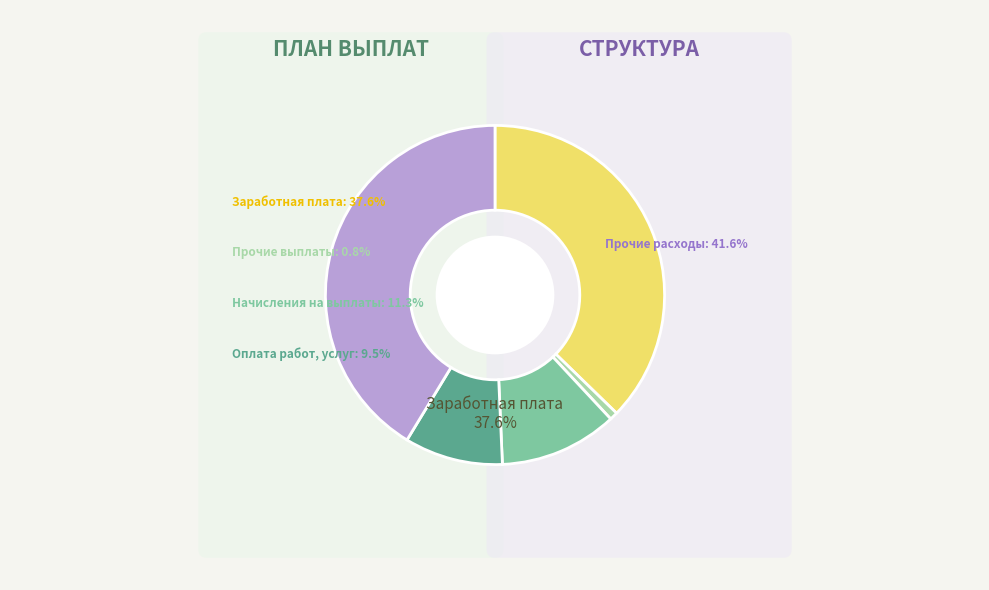

Which slice is the smallest?

Прочие выплаты